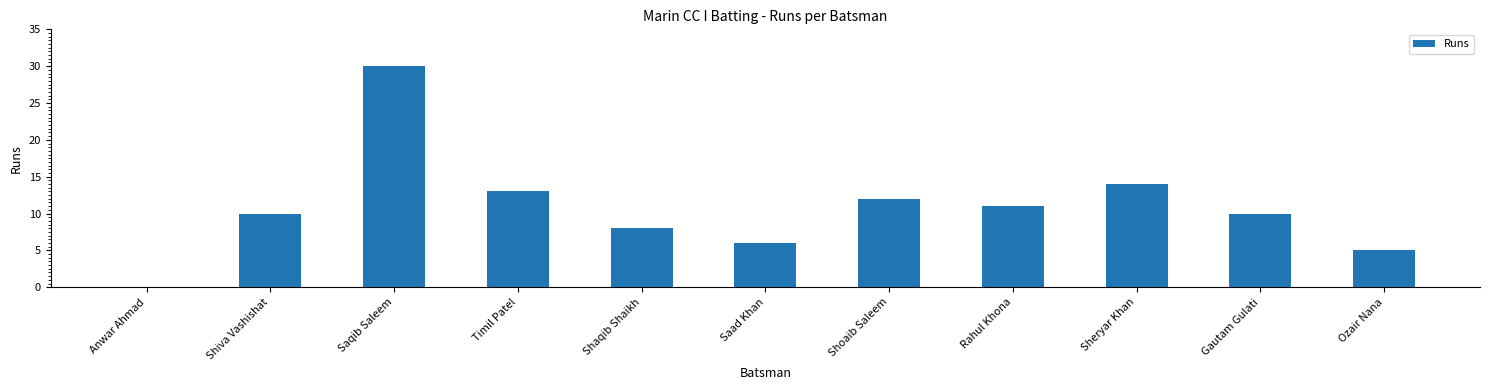

Where is the data nearest to the value 15?

Sheryar Khan